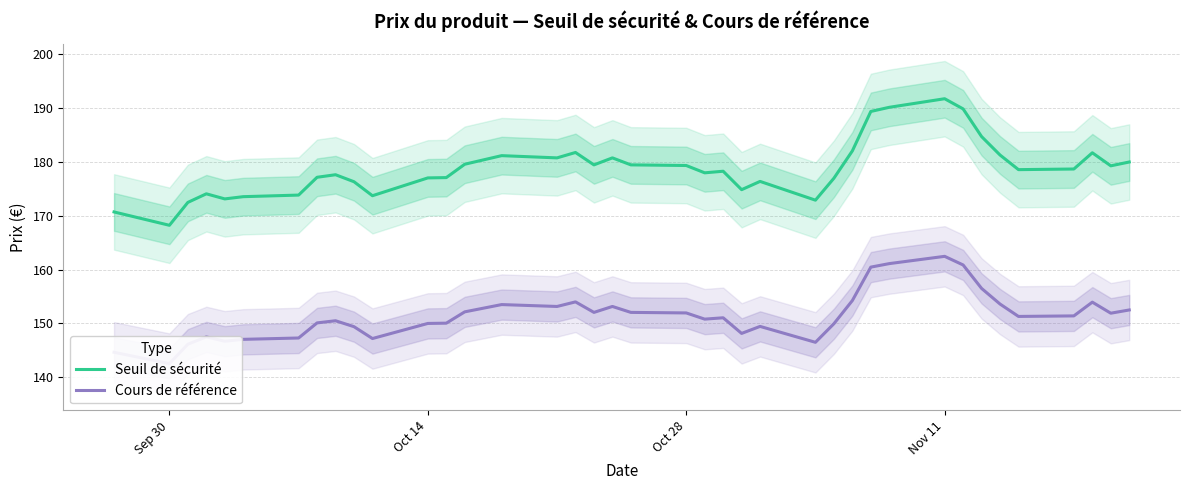

Which series has the largest total across all categories?

Seuil de sécurité